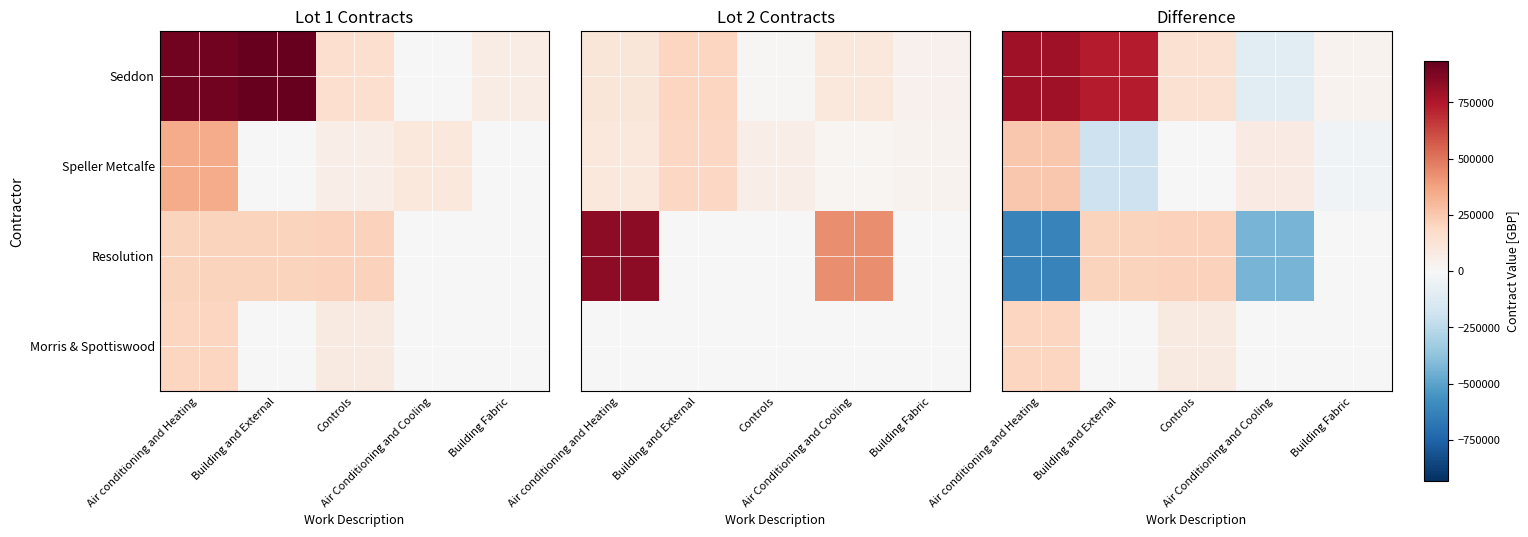

True or false: Speller Metcalfe has a value of -196112.5 at Building and External.

True